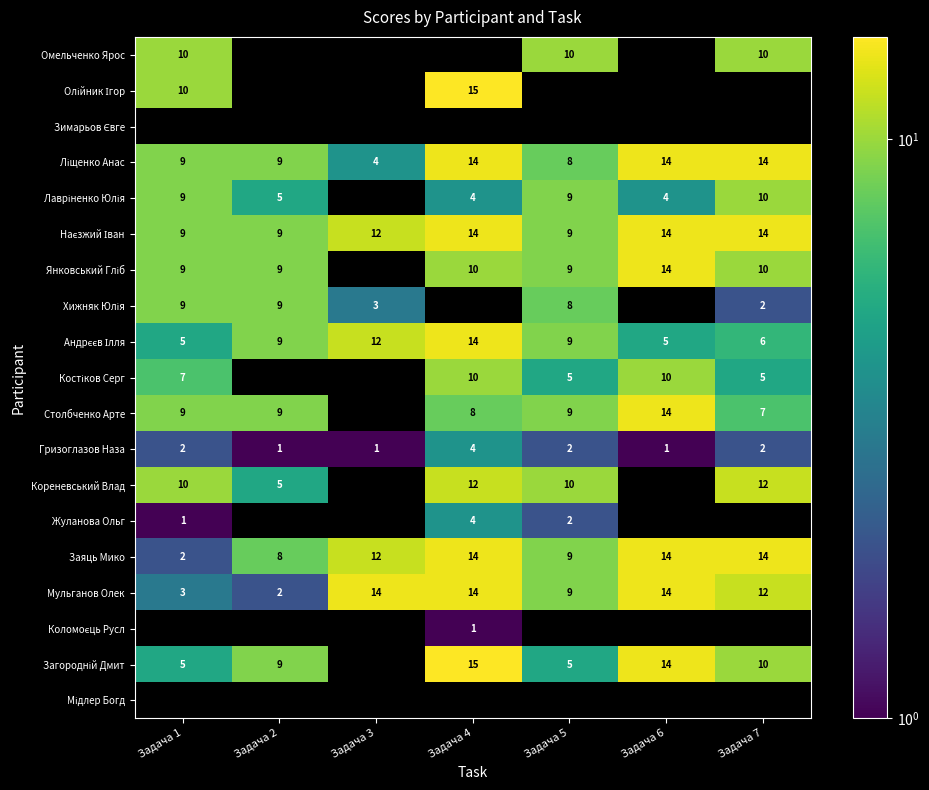

What is the sum of all Гризоглазов Наза values?

13